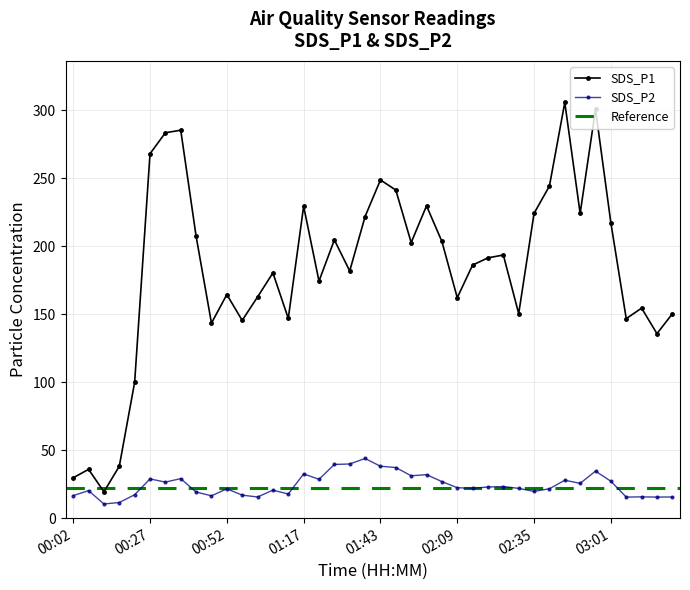

What is the spread (max minus min) of values at 00:32?

257.0